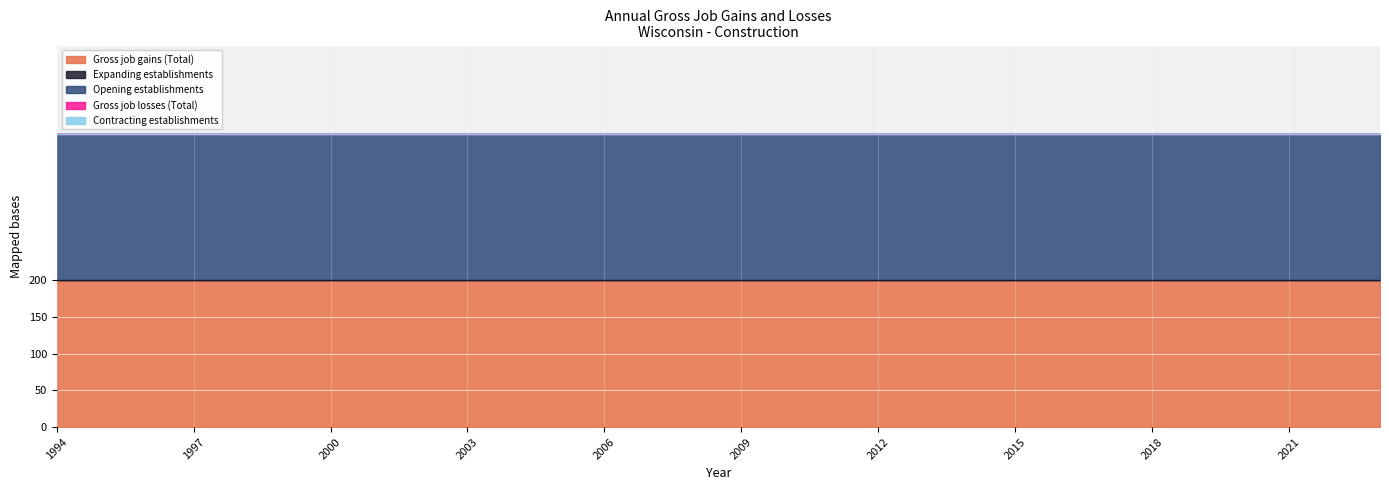

What is the spread (max minus min) of values at 2004?

200